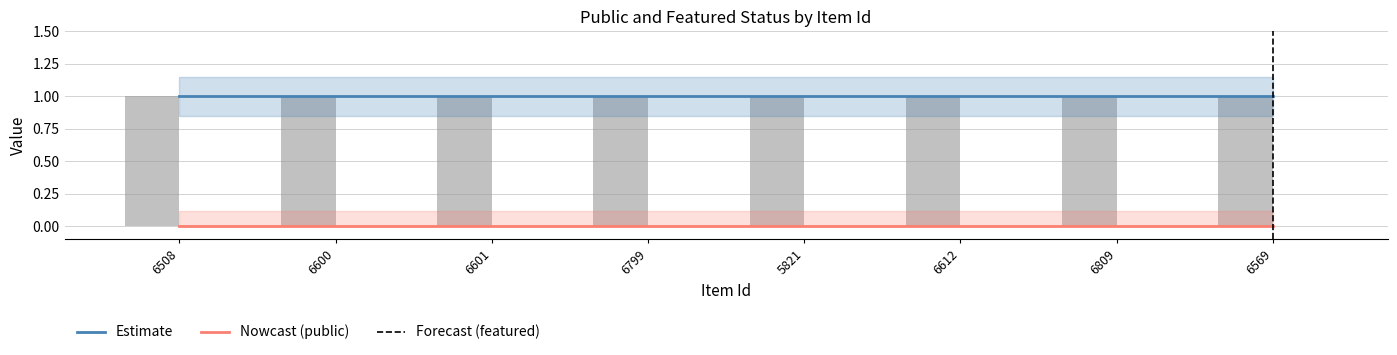

Between 6508 and 5821, which is larger?

6508